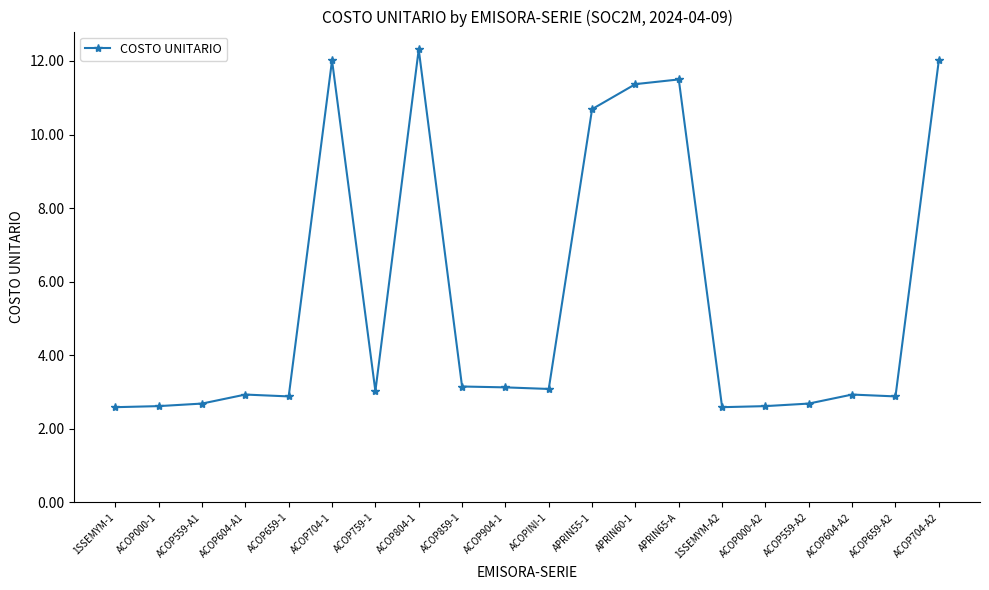

Between ACOP759-1 and APRIN60-1, which is larger?

APRIN60-1